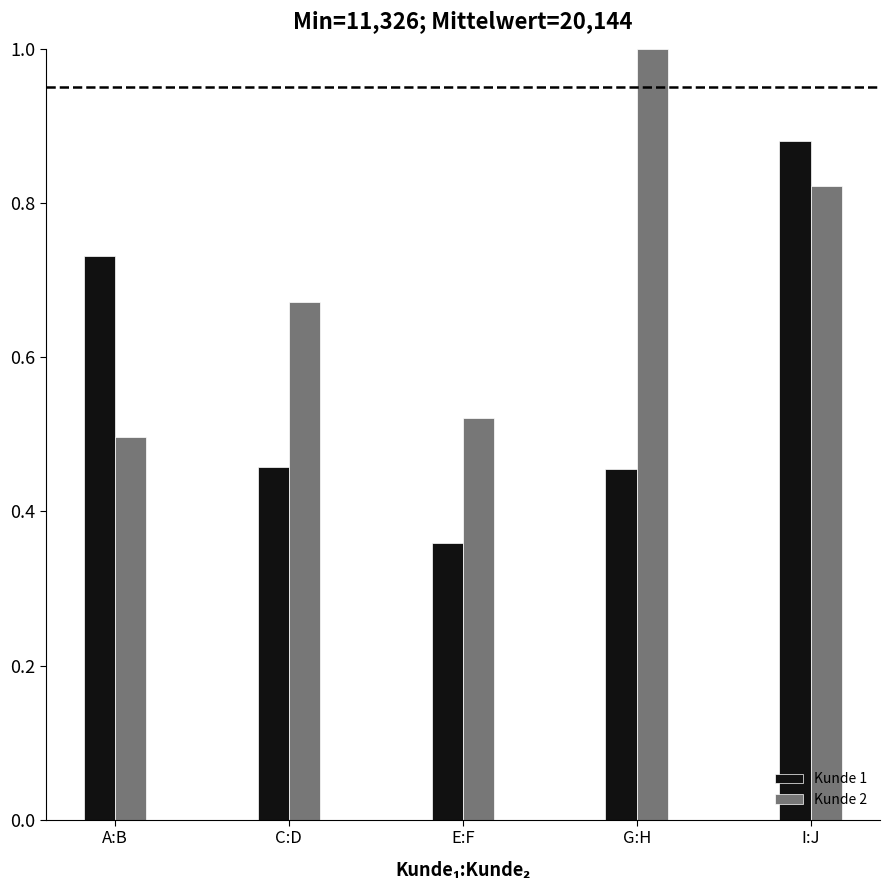

What is the difference between the second highest and minimum values in the Kunde 2 series?

0.3